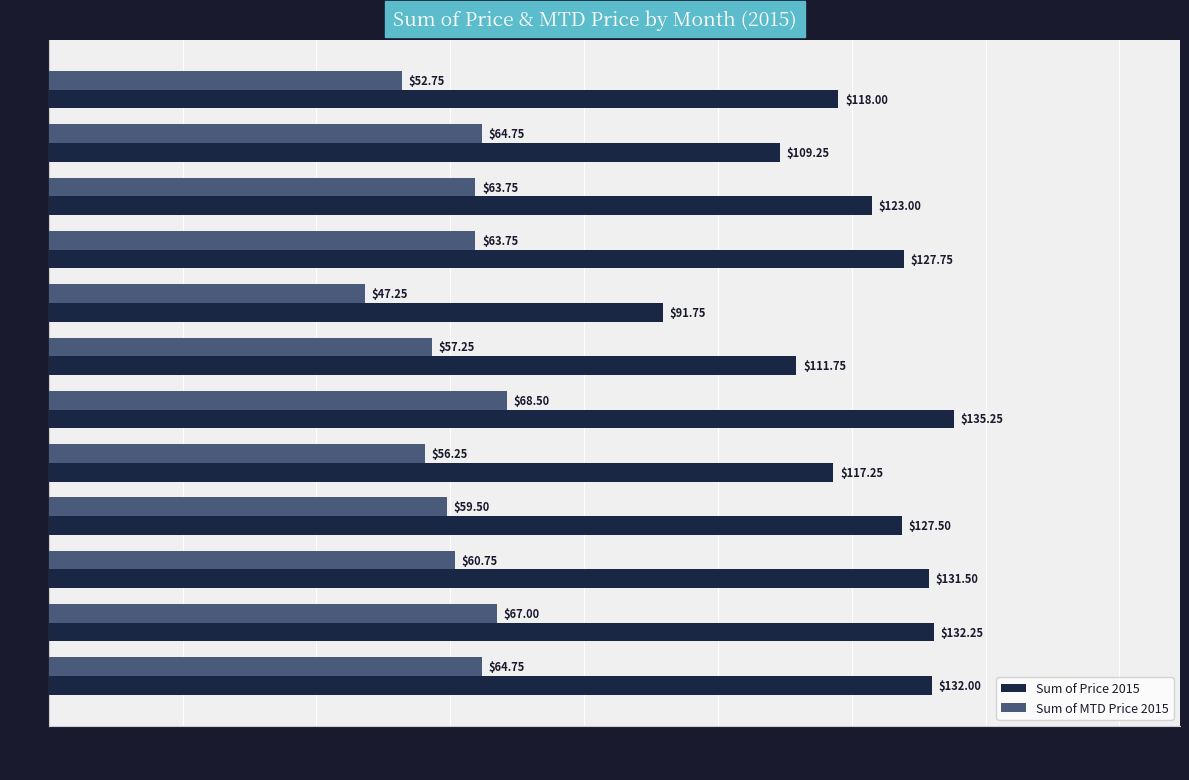

Rank the series by their average value, from lowest to highest.

Sum of MTD Price 2015, Sum of Price 2015